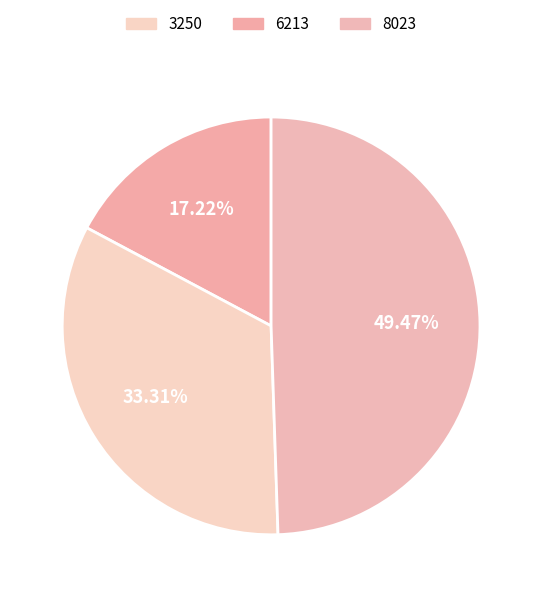

Count the number of slices in the pie.

3